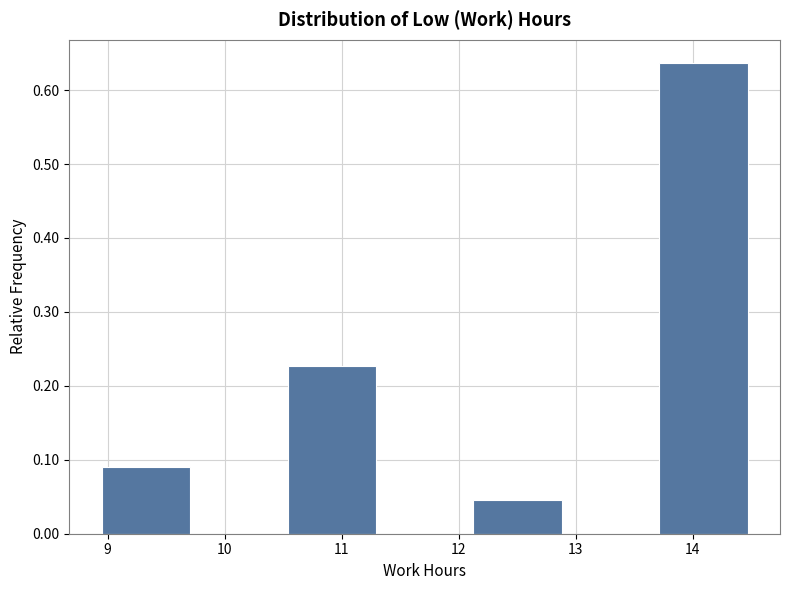

Reading left to right, transcribe this chart: for each bar, give the range it covers on the x-axis and its height. Neither the bar edges nor the heights are printed on the chart, so give them approximately, as read against the axes.

9.0 to 9.7: 0.09
9.7 to 10.5: 0
10.5 to 11.3: 0.23
11.3 to 12.1: 0
12.1 to 12.9: 0.05
12.9 to 13.7: 0
13.7 to 14.5: 0.64